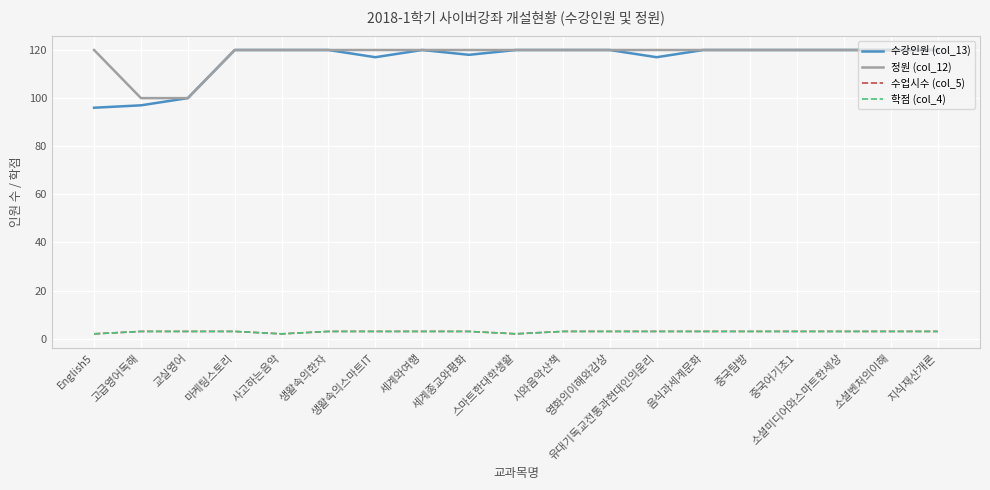

Does the chart have visible grid lines?

Yes